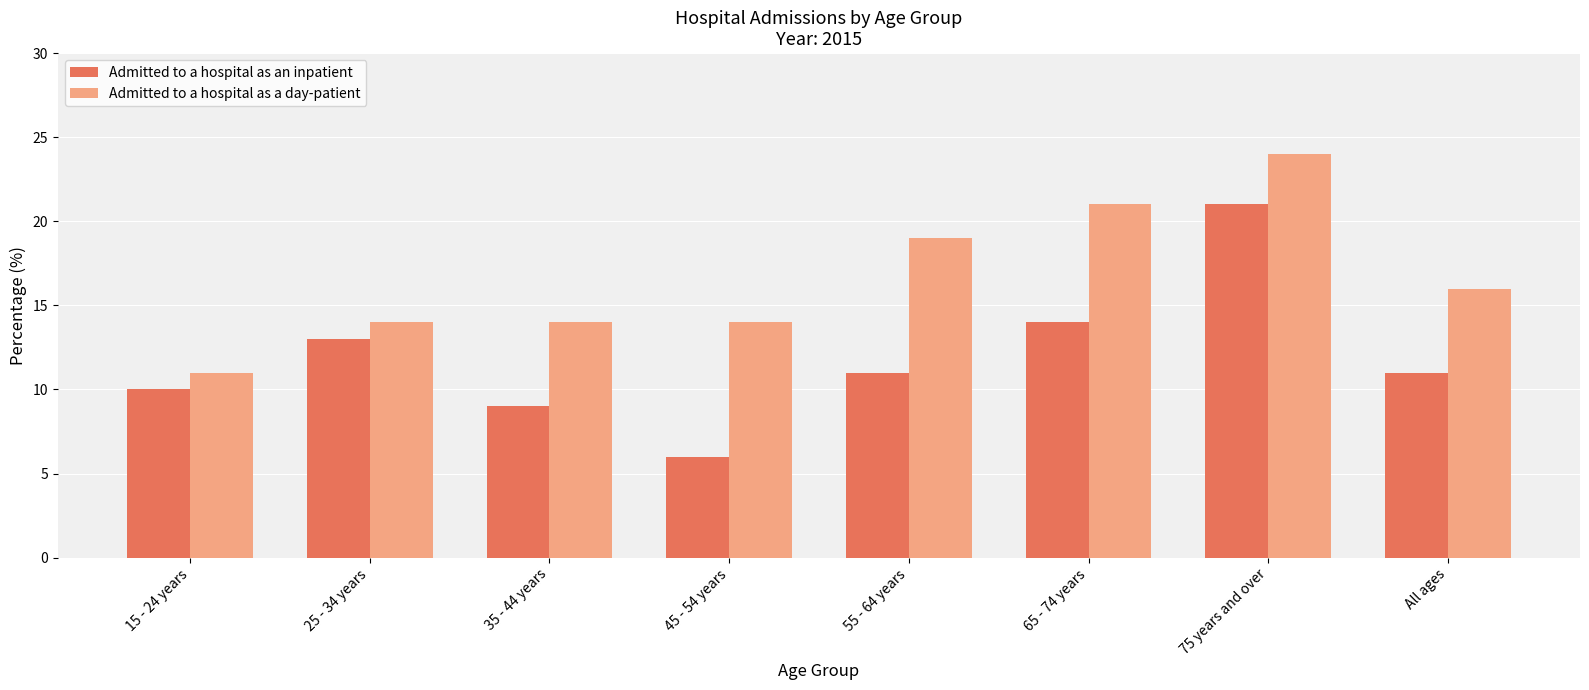

At which label does Admitted to a hospital as an inpatient first exceed 11?

25 - 34 years